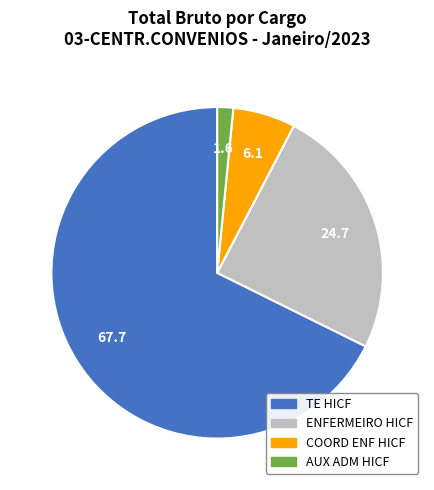

Which slice is the largest?

TE HICF